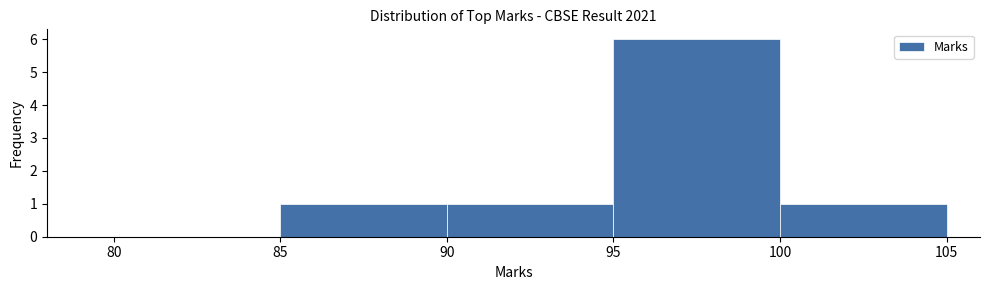

Reading left to right, list every bar in this chart as the range it spans on the x-axis followed by its height. The values are not printed on the chart, so give them approximately, as read against the axis.

80 to 85: 0
85 to 90: 1
90 to 95: 1
95 to 100: 6
100 to 105: 1